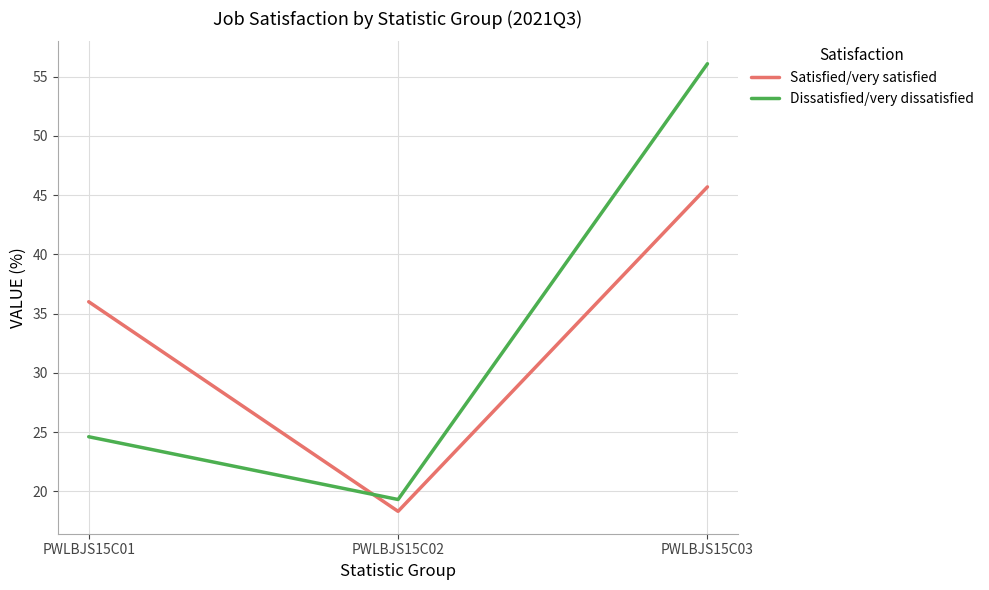

List the series in order of their peak value, lowest first.

Satisfied/very satisfied, Dissatisfied/very dissatisfied